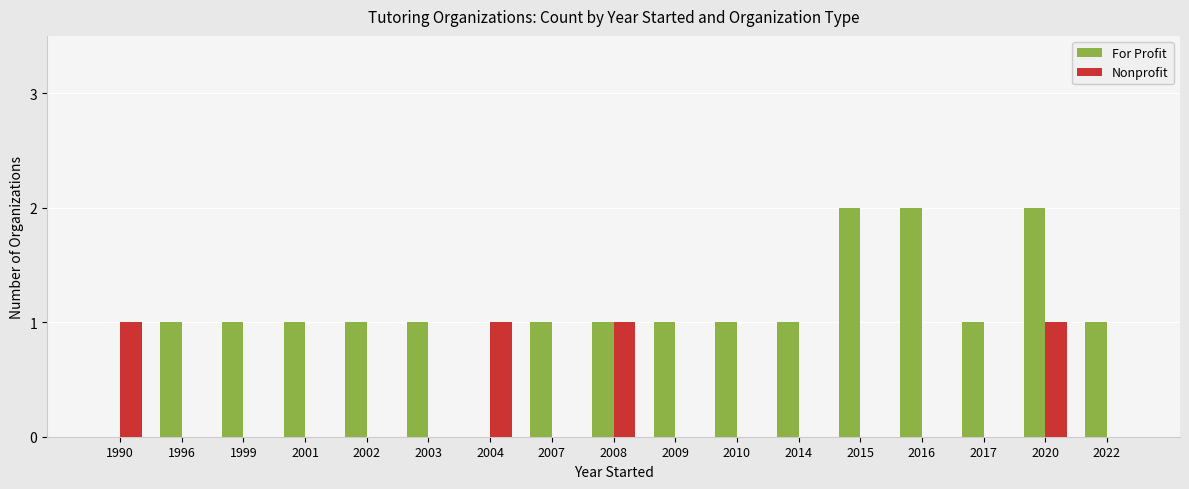

Reading left to right, what are all the values shown in this chart?

For Profit: 1990=0	1996=1	1999=1	2001=1	2002=1	2003=1	2004=0	2007=1	2008=1	2009=1	2010=1	2014=1	2015=2	2016=2	2017=1	2020=2	2022=1
Nonprofit: 1990=1	1996=0	1999=0	2001=0	2002=0	2003=0	2004=1	2007=0	2008=1	2009=0	2010=0	2014=0	2015=0	2016=0	2017=0	2020=1	2022=0